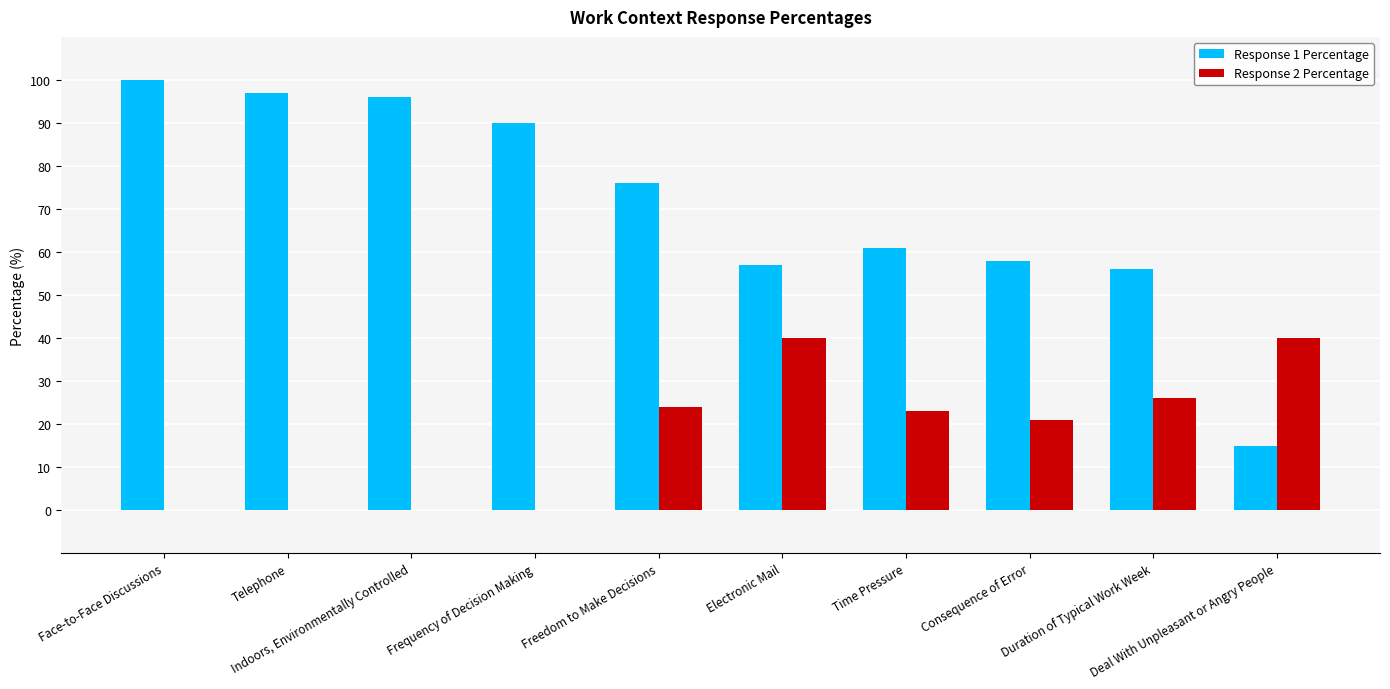

True or false: Response 2 Percentage has a value of -27 at Frequency of Decision Making.

False